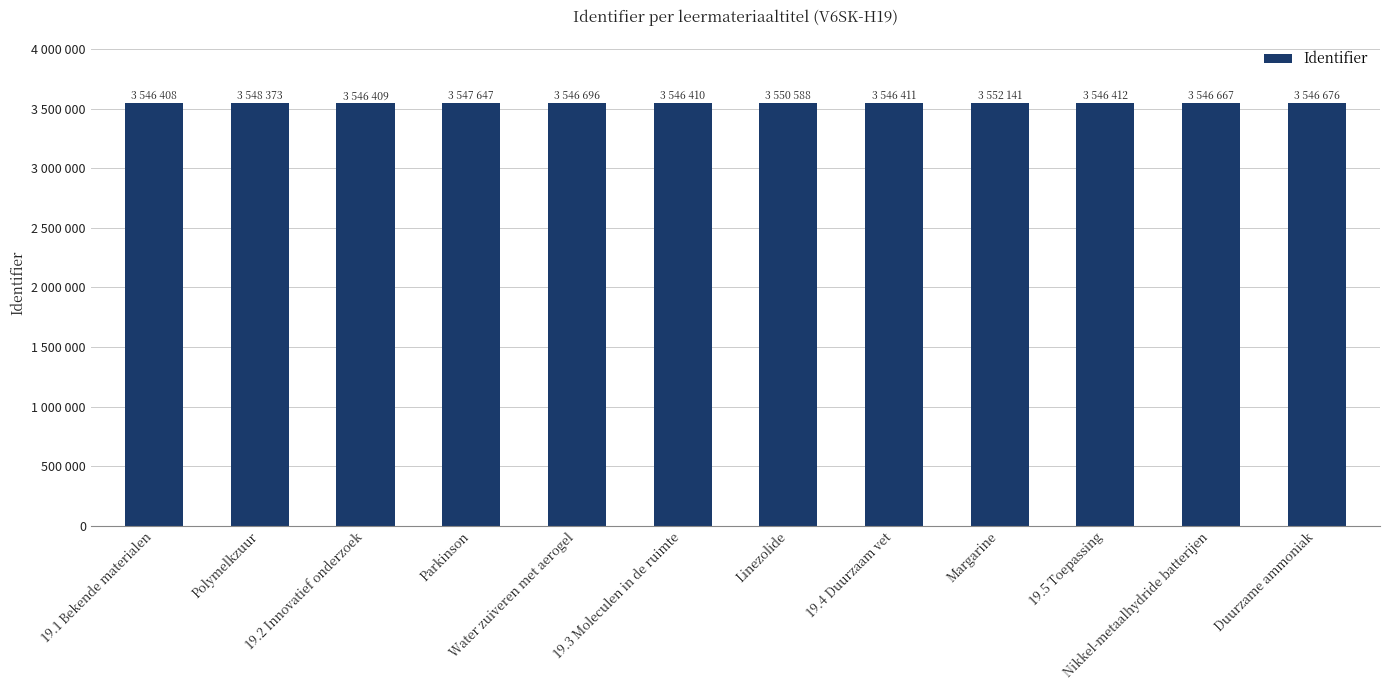

Where does the data first go above 3546676?

Polymelkzuur